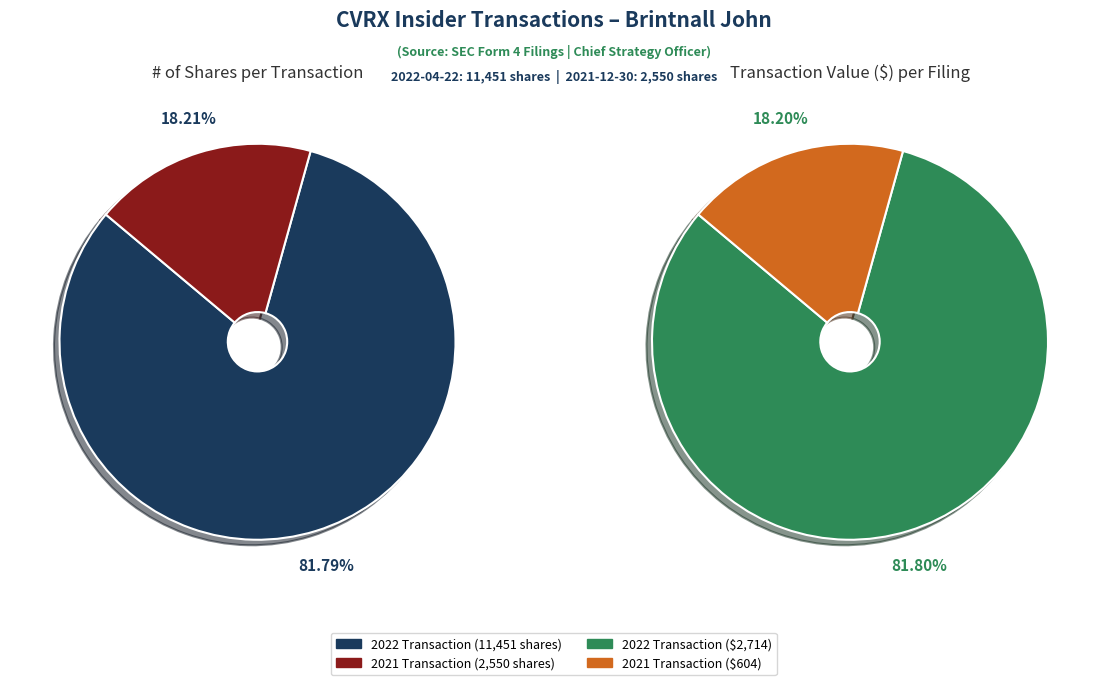

Count the number of slices in the pie.

2